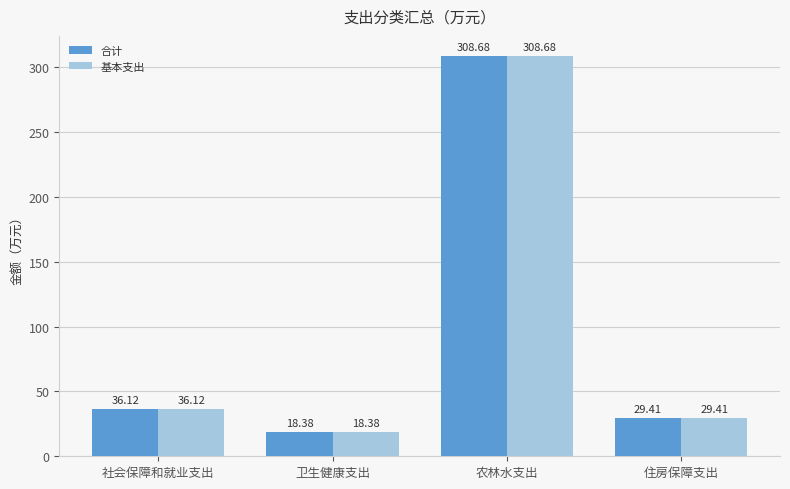

What are all the series names shown in the legend?

合计, 基本支出